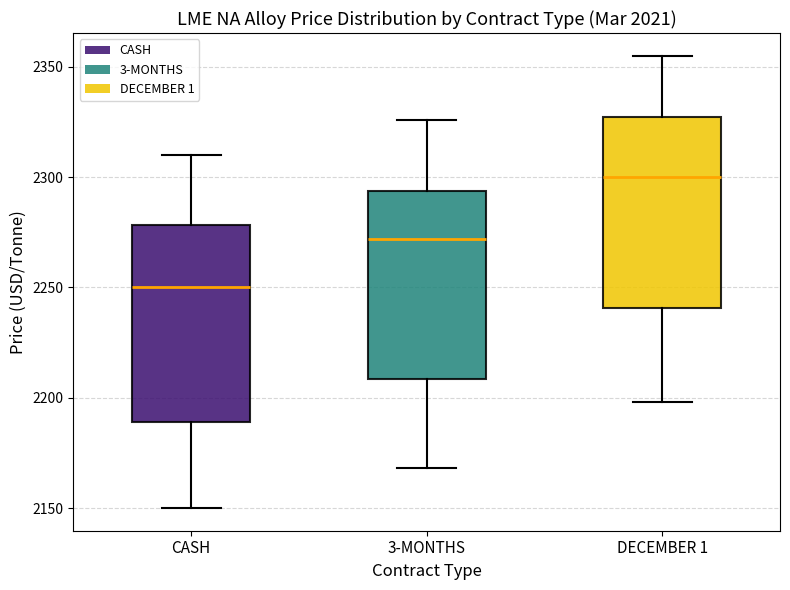

Reading left to right, read every box against the y-axis: the position of its median line, the range the box covers, and the ends of its whiskers. The values are not printed on the chart, so give them approximately, as read against the axis.

CASH: median 2250, box 2190 to 2280, whiskers 2150 to 2310
3-MONTHS: median 2270, box 2210 to 2295, whiskers 2170 to 2325
DECEMBER 1: median 2300, box 2240 to 2325, whiskers 2200 to 2355